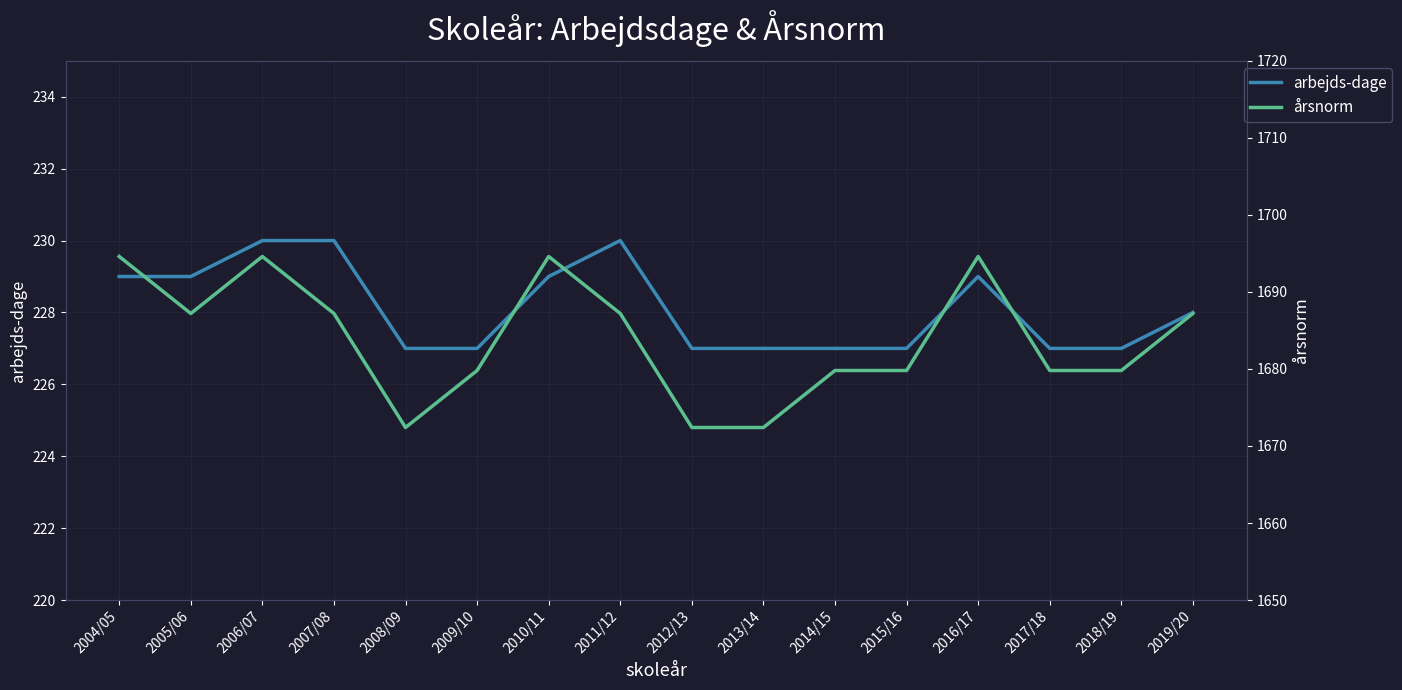

At how many categories does at least one series exceed 1282?

16